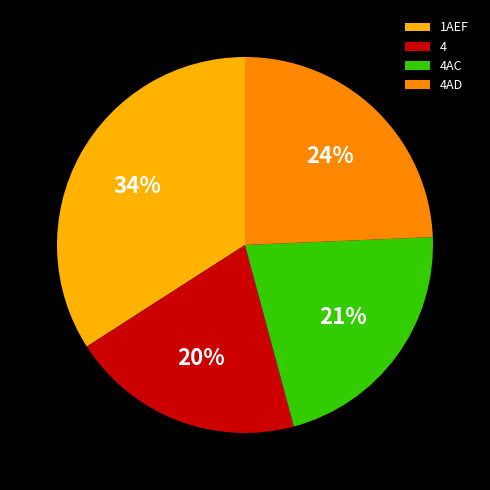

True or false: 4AD accounts for 15% of the total.

False